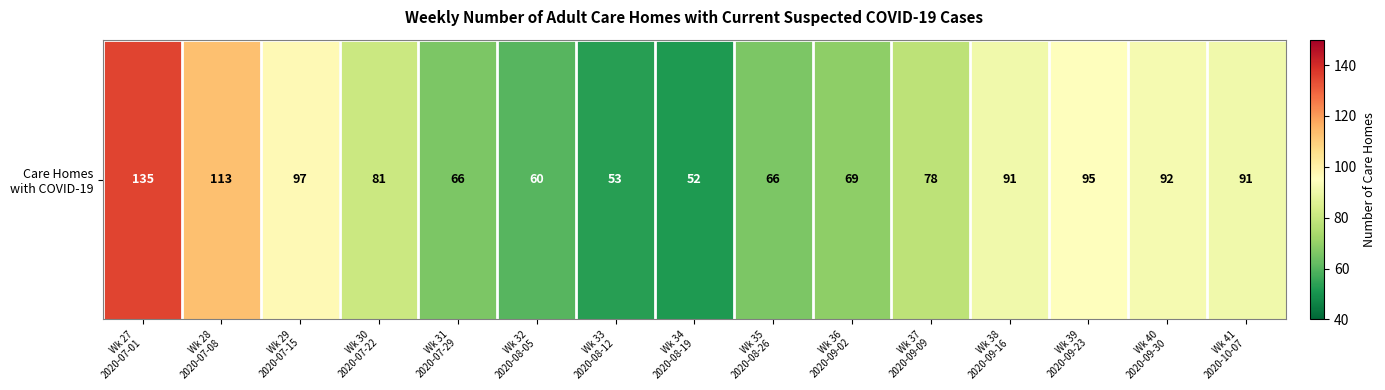

What is the average value?

83